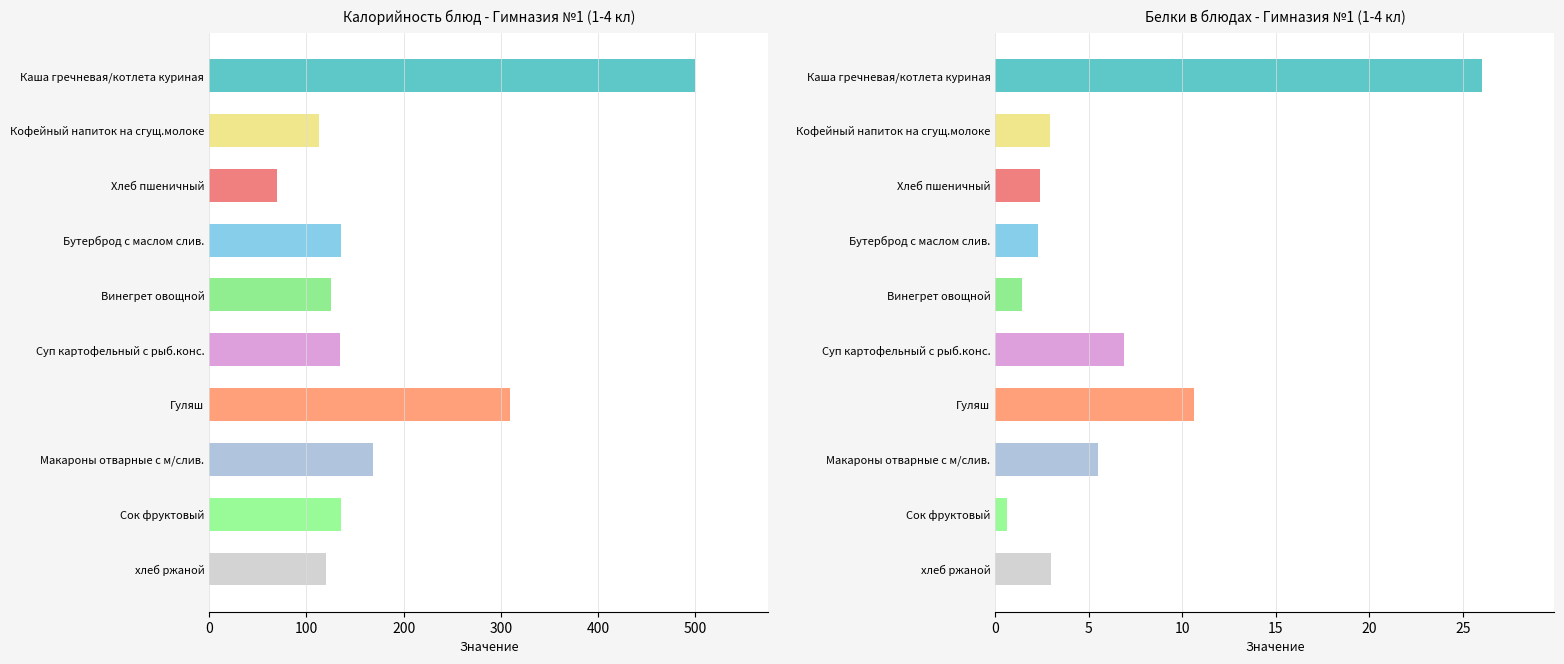

Read the Белки value at Каша гречневая/котлета куриная.

26.0